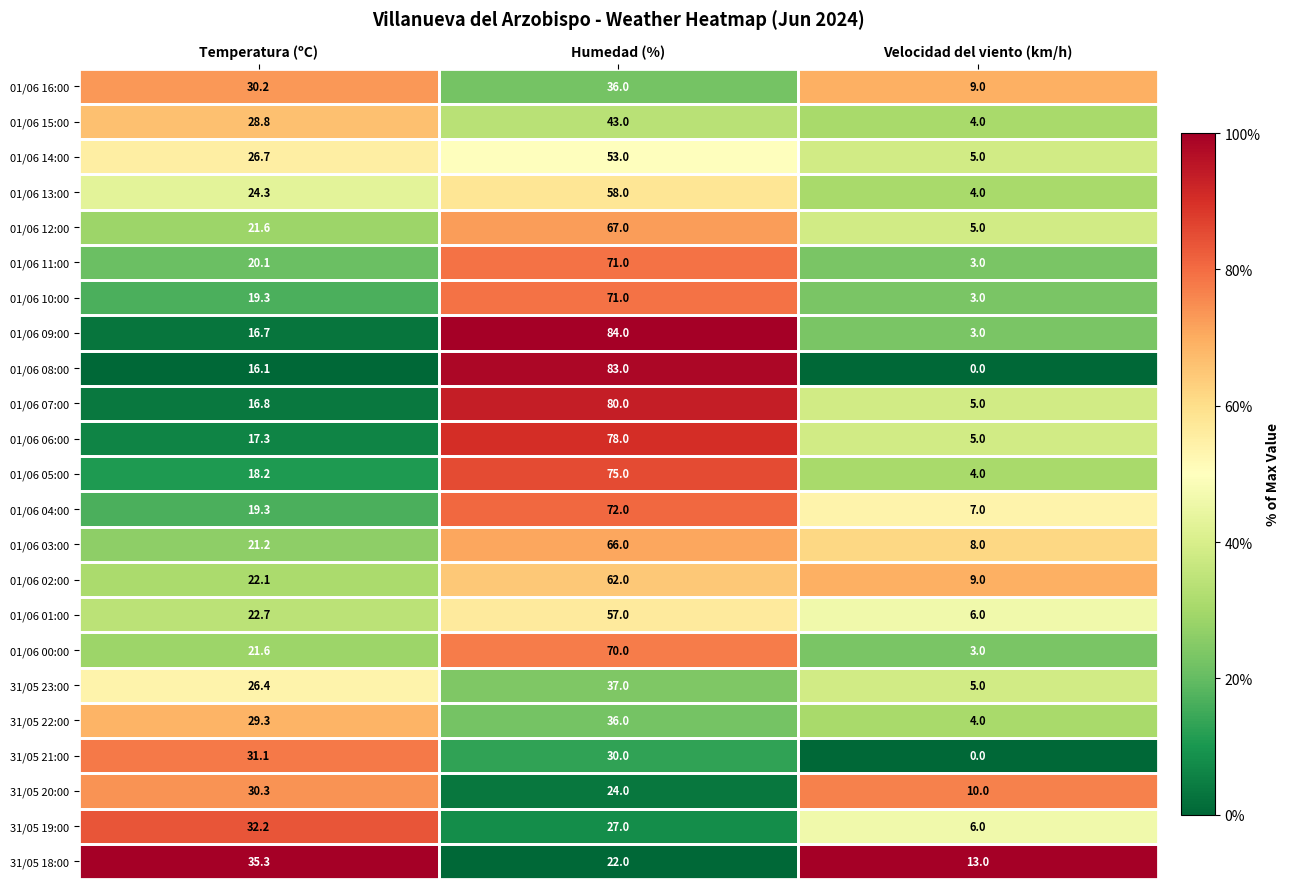

The 01/06 09:00 series shows 145.1 at Humedad (%). True or false?

False